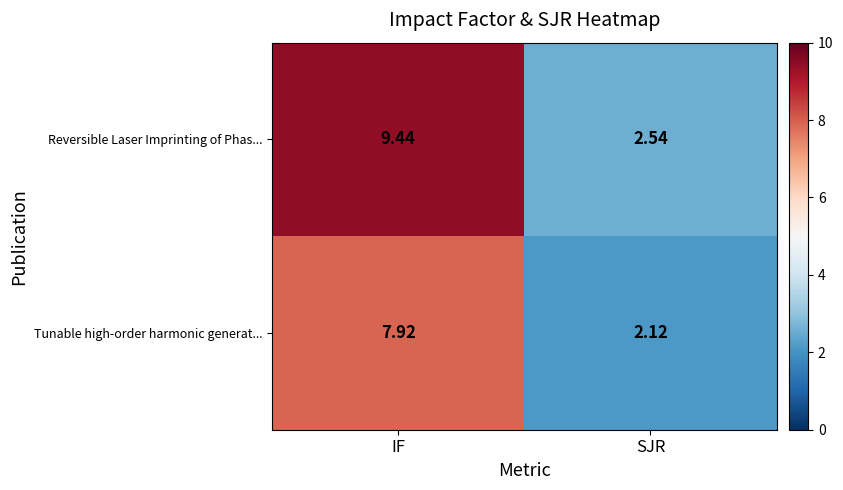

Which category has the highest value in the Reversible Laser Imprinting of Phas... series?

IF